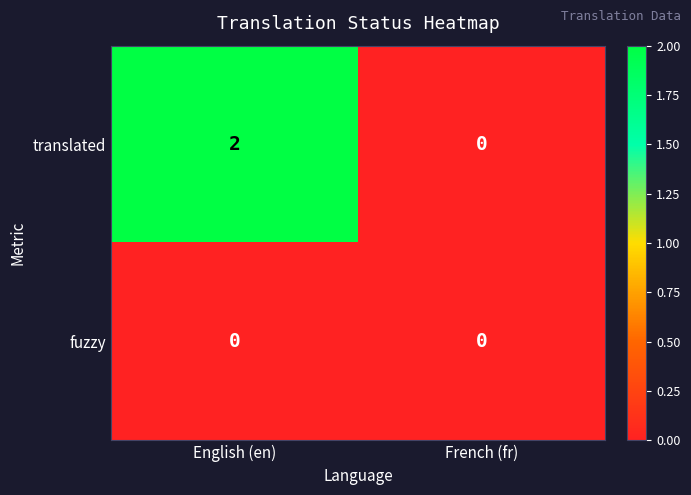

Reading right to left, what are all the values shown in this chart?

translated: 0	2
fuzzy: 0	0